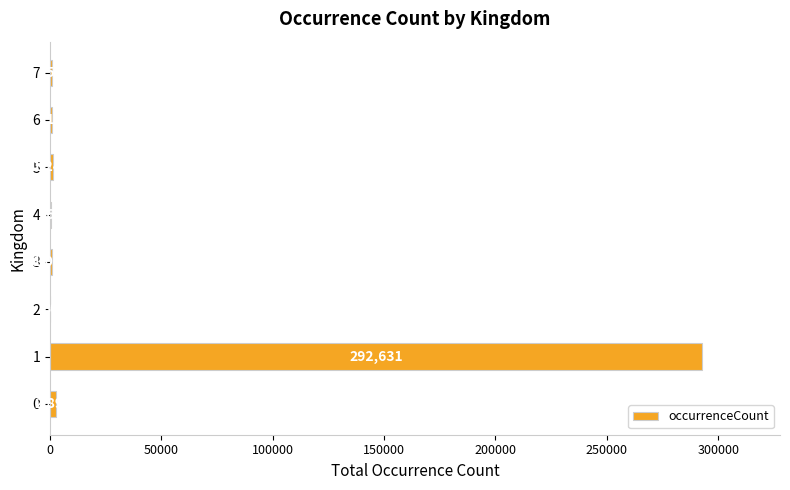

What is the sum of all values?

299968